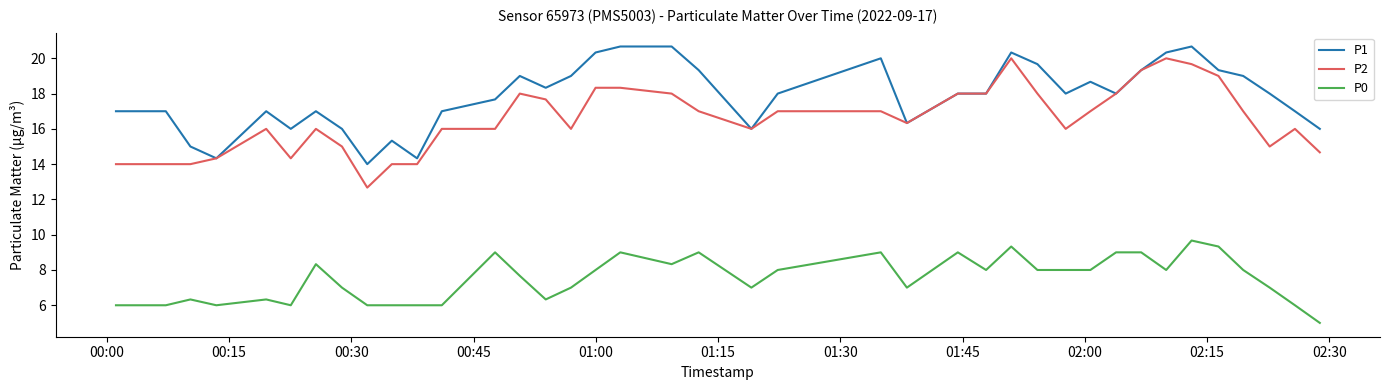

Is this an area chart (filled region under the line)?

No